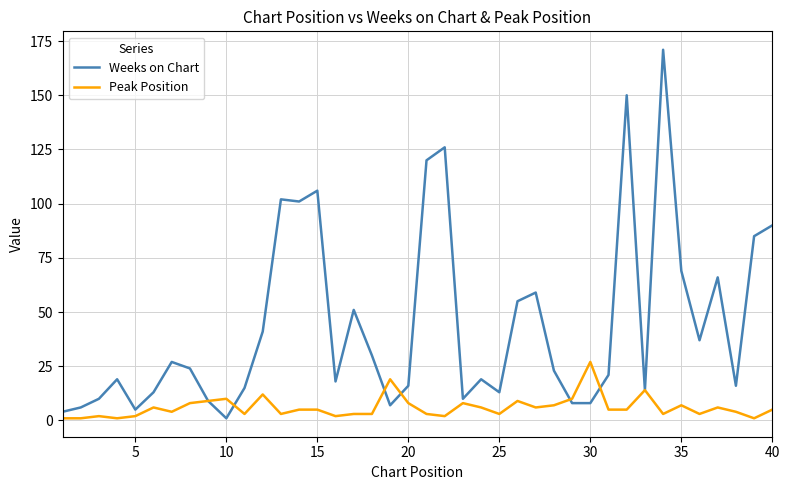

What is the greatest value displayed?

171